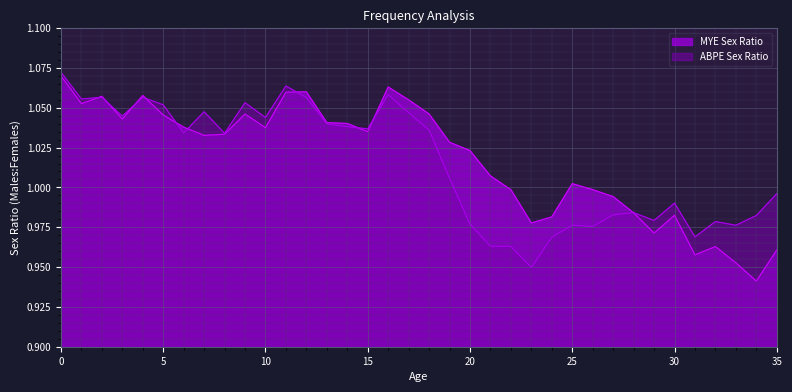

At which label is MYE Sex Ratio closest to 1?

26